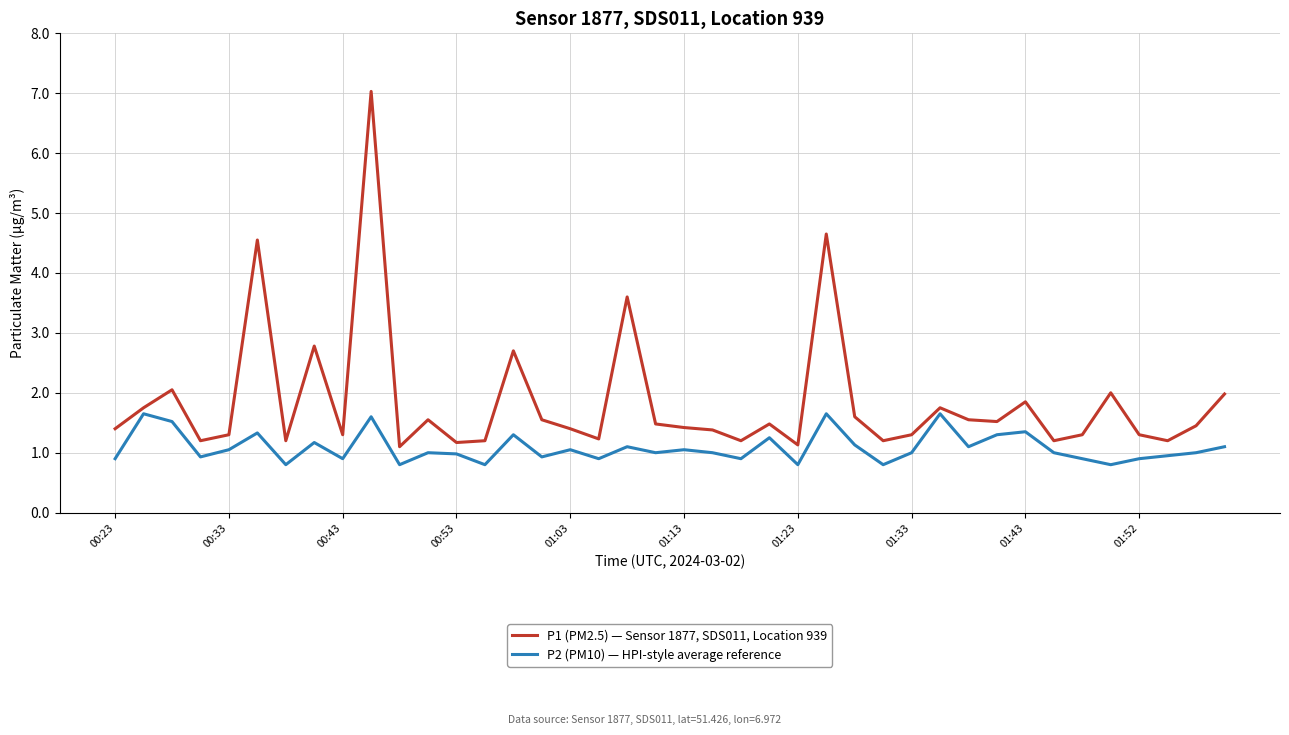

Which series has the largest range (max minus min)?

P1 (PM2.5) — Sensor 1877, SDS011, Location 939